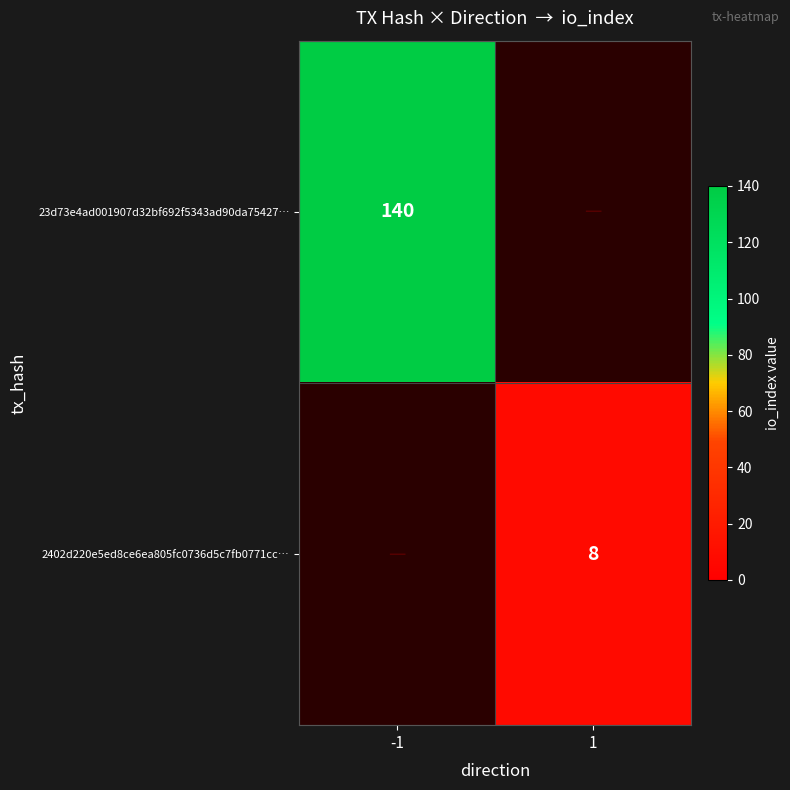

True or false: 2402d220e5ed8ce6ea805fc0736d5c7fb0771cc… has a value of 8 at 1.

True